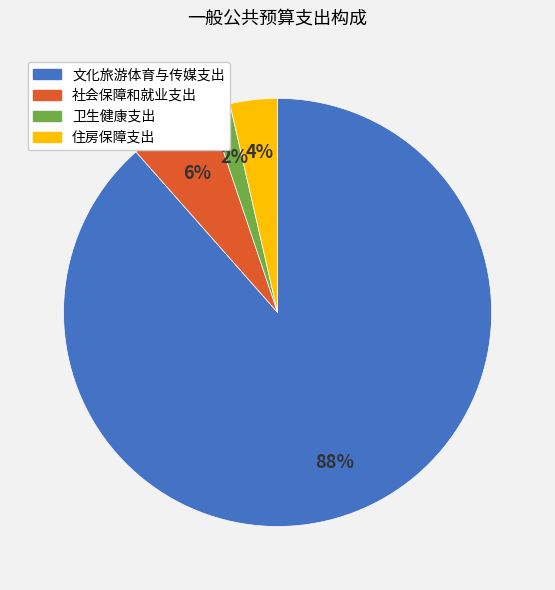

What is the smallest slice in the pie chart?

卫生健康支出